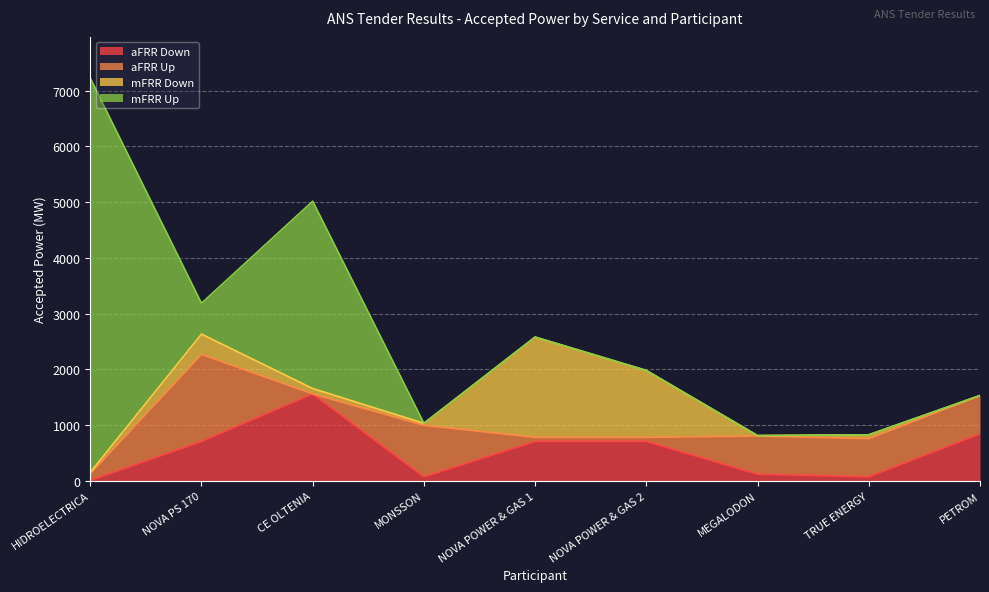

Where is aFRR Down nearest to the value 784?

PETROM